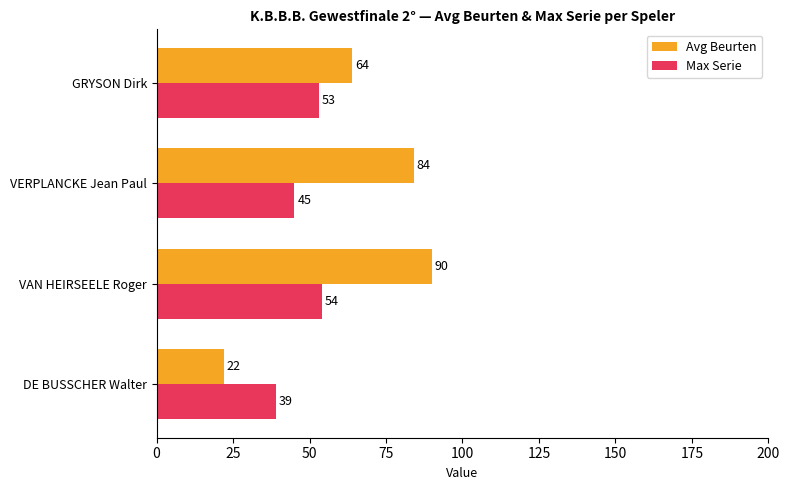

True or false: Max Serie has a value of 58 at DE BUSSCHER Walter.

False